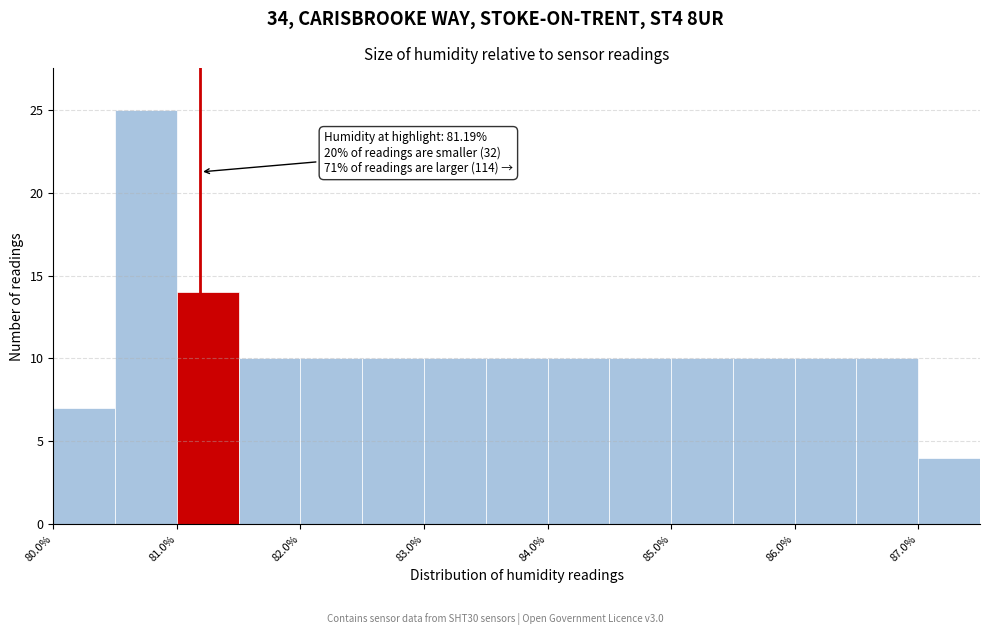

Over which range of the x-axis is the bar tallest?

80.5 to 81.0